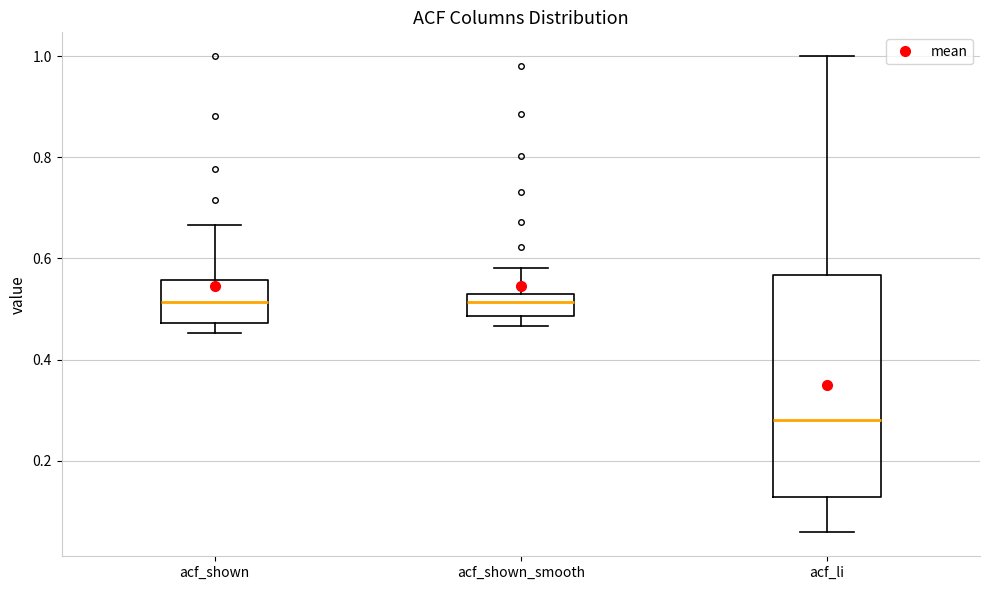

Which box is the tallest, from its lower edge to its upper edge?

acf_li